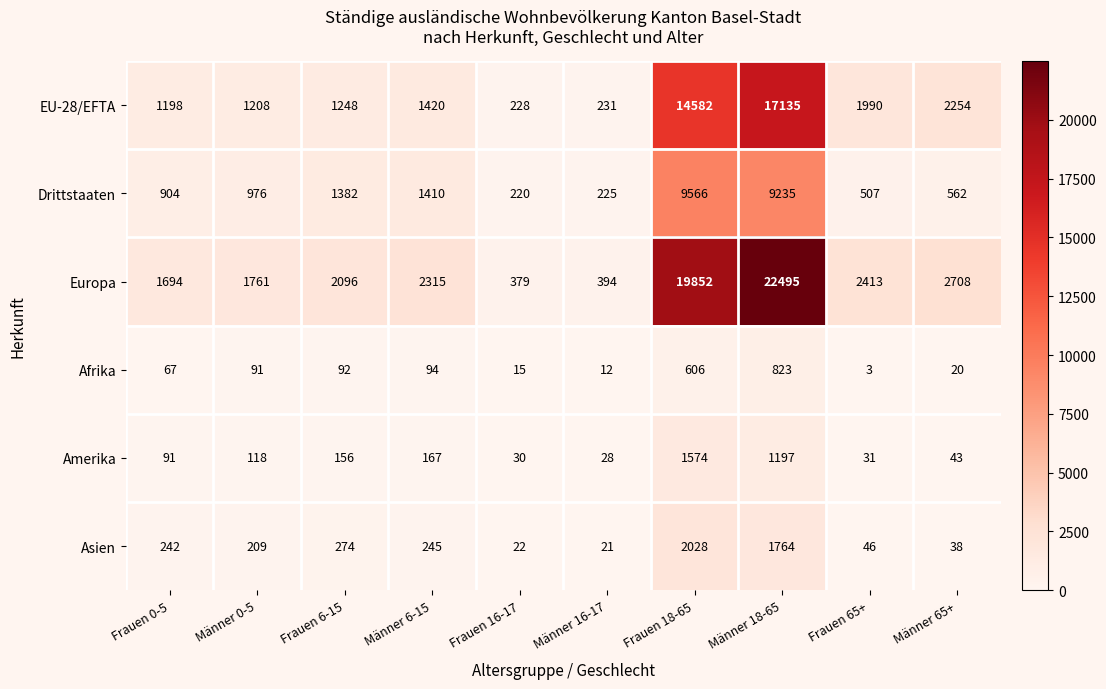

True or false: Drittstaaten has a value of 9566 at Frauen 18-65.

True